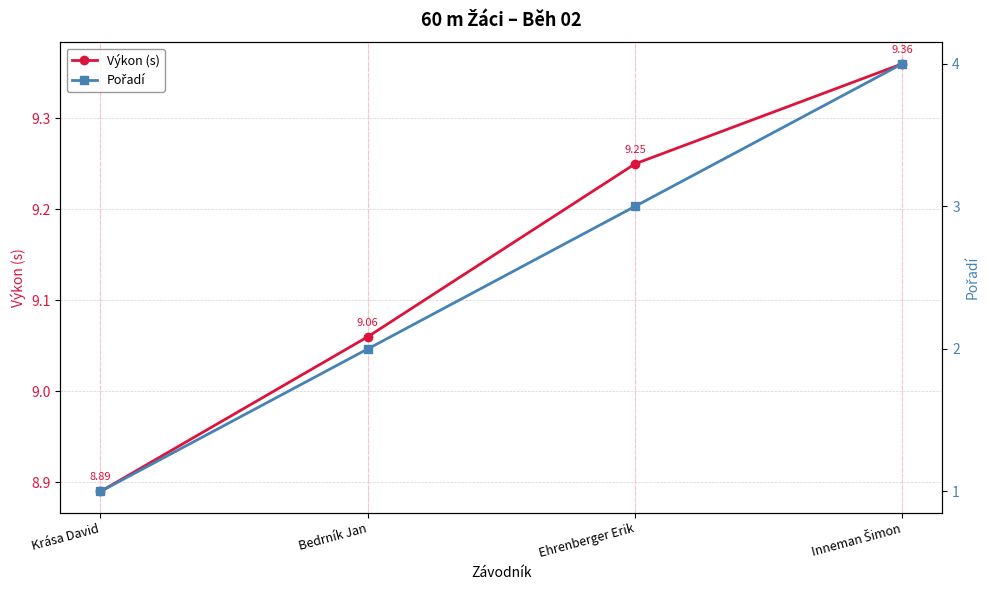

True or false: Pořadí and Výkon (s) intersect in this chart.

False